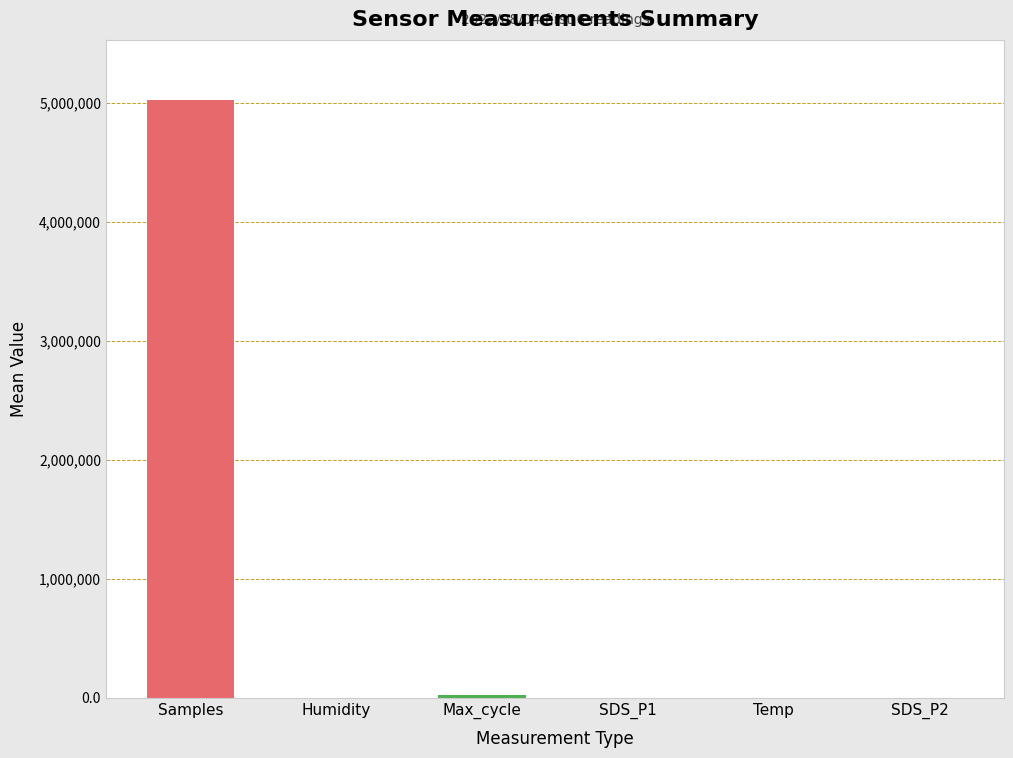

What position from the left is Samples?

1